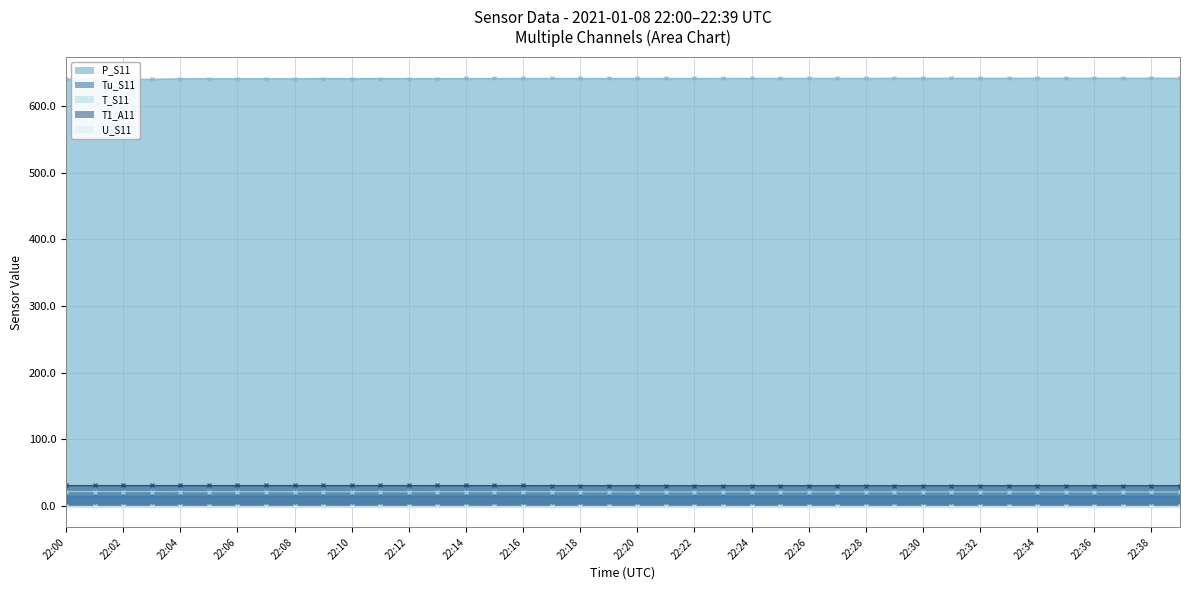

What is the value of the Tu_S11 point at the 2nd from the left?

14.3